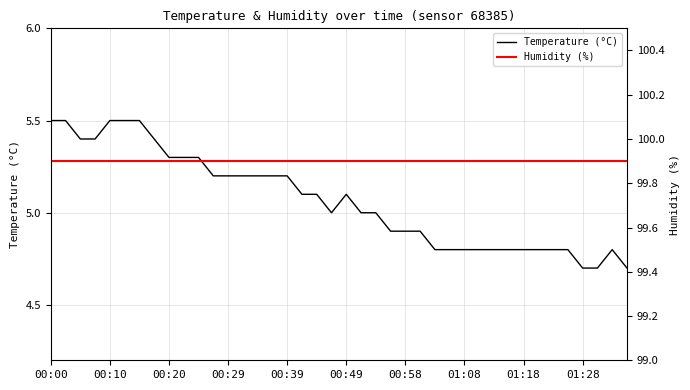

Is it true that Temperature (°C) equals 3.3 at 01:08?

False